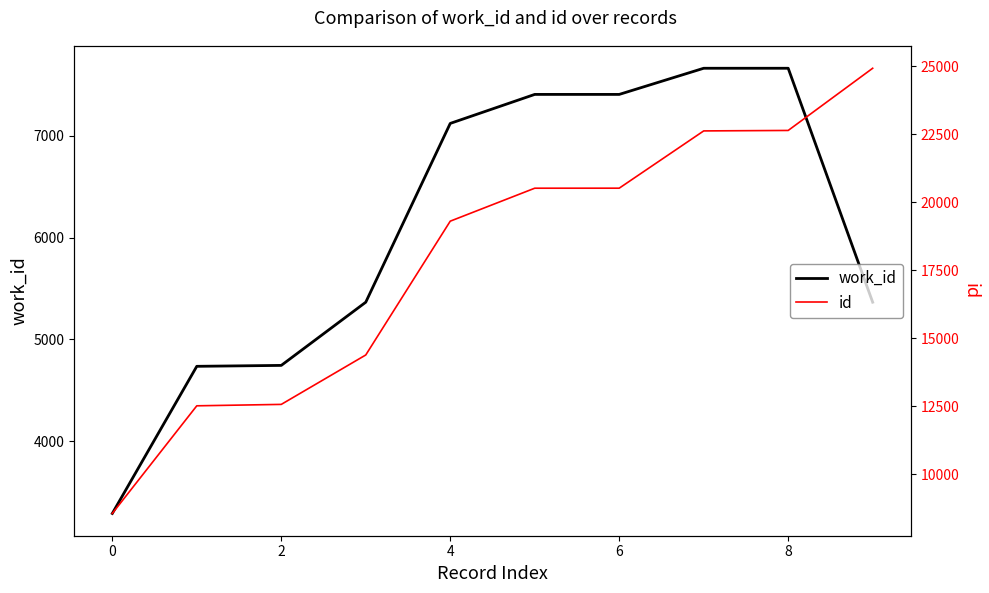

What is the sum of all work_id values?

60772